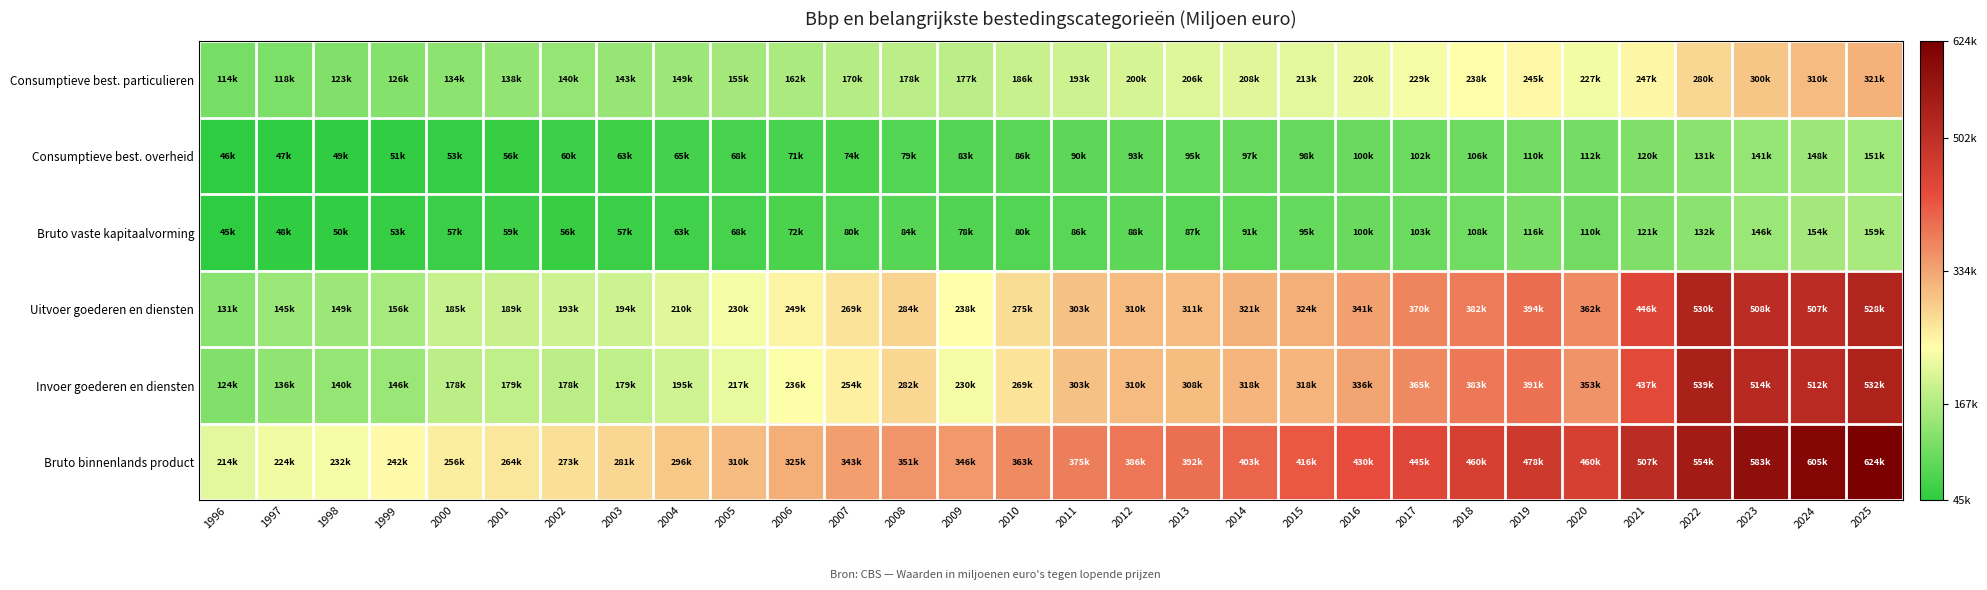

Reading right to left, transcribe all the data shown in this chart.

Consumptieve best. particulieren: 2025=321468	2024=310917	2023=300508	2022=280872	2021=247828	2020=227472	2019=245667	2018=238206	2017=229077	2016=220597	2015=213930	2014=208800	2013=206110	2012=200594	2011=193784	2010=186792	2009=177993	2008=178419	2007=170592	2006=162732	2005=155603	2004=149127	2003=143956	2002=140826	2001=138526	2000=134116	1999=126176	1998=123097	1997=118021	1996=114598
Consumptieve best. overheid: 2025=151893	2024=148035	2023=141890	2022=131843	2021=120442	2020=112445	2019=110291	2018=106462	2017=102506	2016=100047	2015=98404	2014=97663	2013=95520	2012=93853	2011=90418	2010=86183	2009=83818	2008=79727	2007=74276	2006=71334	2005=68500	2004=65886	2003=63226	2002=60496	2001=56339	2000=53942	1999=51568	1998=49072	1997=47401	1996=46540
Bruto vaste kapitaalvorming: 2025=159605	2024=154991	2023=146593	2022=132416	2021=121509	2020=110943	2019=116239	2018=108676	2017=103601	2016=100114	2015=95689	2014=91908	2013=87113	2012=88673	2011=86512	2010=80338	2009=78942	2008=84834	2007=80039	2006=72592	2005=68685	2004=63703	2003=57630	2002=56554	2001=59185	2000=57703	1999=53711	1998=50667	1997=48976	1996=45396
Uitvoer goederen en diensten: 2025=528436	2024=507893	2023=508689	2022=530395	2021=446593	2020=362293	2019=394416	2018=382208	2017=370203	2016=341615	2015=324216	2014=321601	2013=311650	2012=310502	2011=303396	2010=275442	2009=238491	2008=284492	2007=269060	2006=249733	2005=230305	2004=210464	2003=194131	2002=193551	2001=189295	2000=185994	1999=156441	1998=149285	1997=145188	1996=131127
Invoer goederen en diensten: 2025=532987	2024=512211	2023=514000	2022=539421	2021=437632	2020=353079	2019=391409	2018=383752	2017=365579	2016=336479	2015=318307	2014=318301	2013=308515	2012=310259	2011=303768	2010=269260	2009=230654	2008=282126	2007=254851	2006=236588	2005=217790	2004=195937	2003=179066	2002=178310	2001=179655	2000=178650	1999=146855	1998=140818	1997=136483	1996=124330
Bruto binnenlands product: 2025=624406	2024=605569	2023=583775	2022=554044	2021=507930	2020=460748	2019=478676	2018=460051	2017=445050	2016=430085	2015=416701	2014=403003	2013=392880	2012=386175	2011=375968	2010=363140	2009=346473	2008=351743	2007=343619	2006=325152	2005=310038	2004=296820	2003=281200	2002=273256	2001=264335	2000=256376	1999=242308	1998=232624	1997=224101	1996=214287